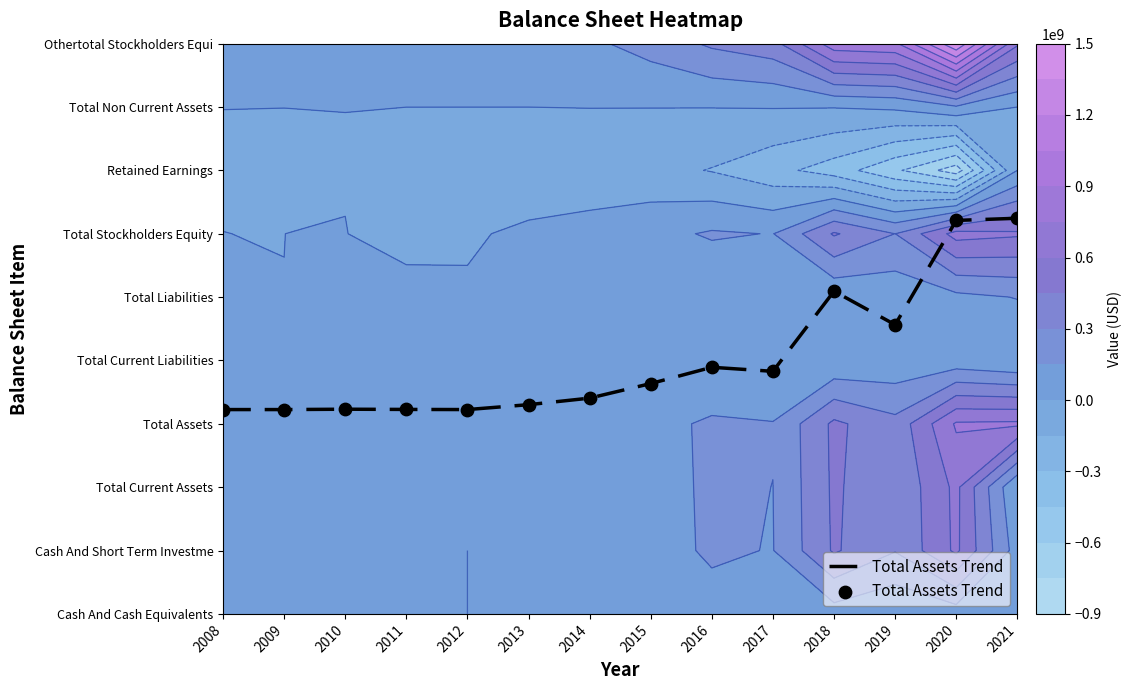

Reading left to right, extract all data points from this chart.

2008=3.2	2009=3.2	2010=3.2	2011=3.2	2012=3.2	2013=3.3	2014=3.4	2015=3.6	2016=3.9	2017=3.8	2018=5.1	2019=4.6	2020=6.2	2021=6.2